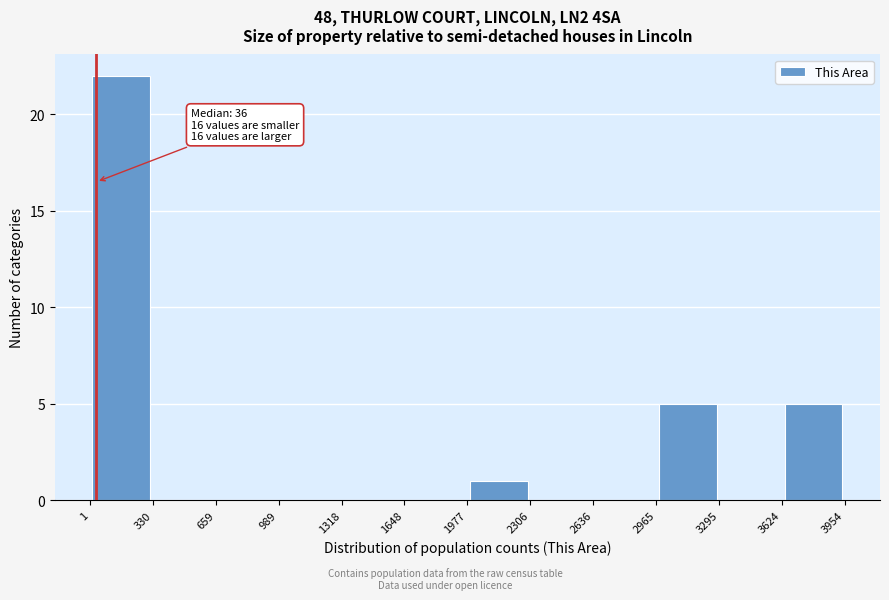

Over which range of the x-axis is the bar tallest?

1 to 330